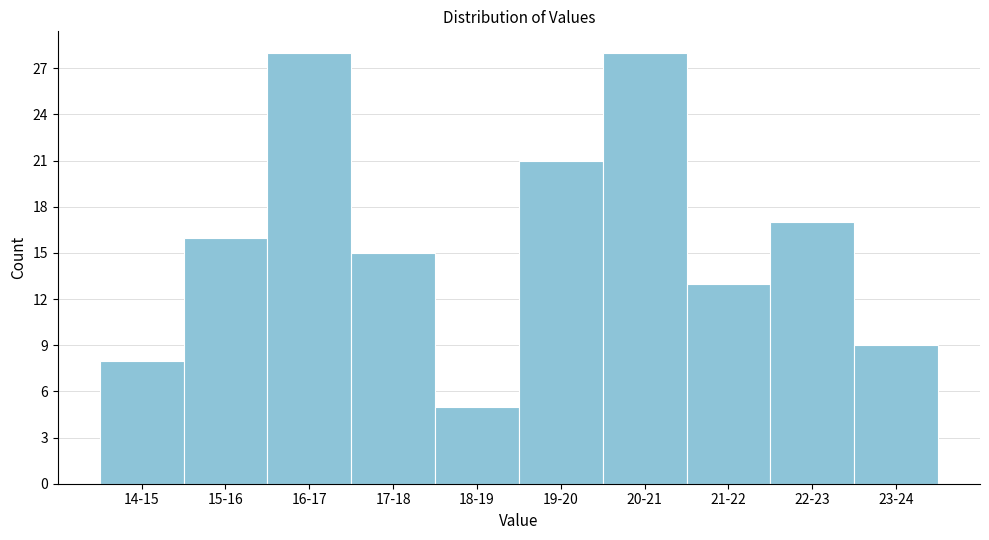

Reading left to right, what are all the values shown in this chart?

14-15=8	15-16=16	16-17=28	17-18=15	18-19=5	19-20=21	20-21=28	21-22=13	22-23=17	23-24=9